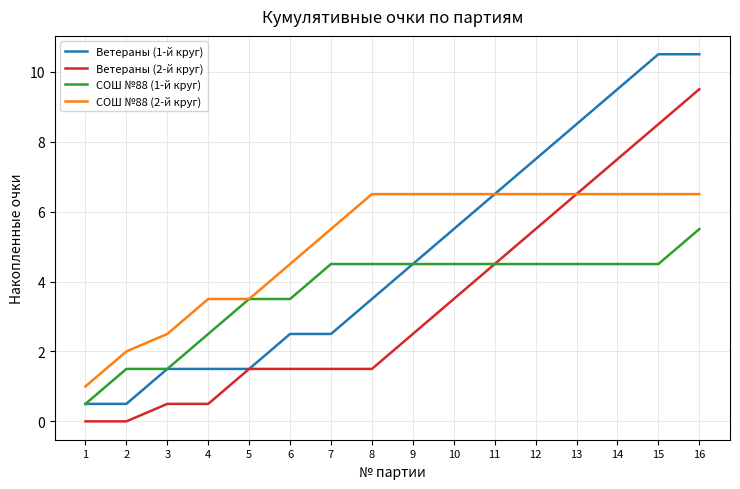

The value of СОШ №88 (1-й круг) at 9 is 4.5. True or false?

True